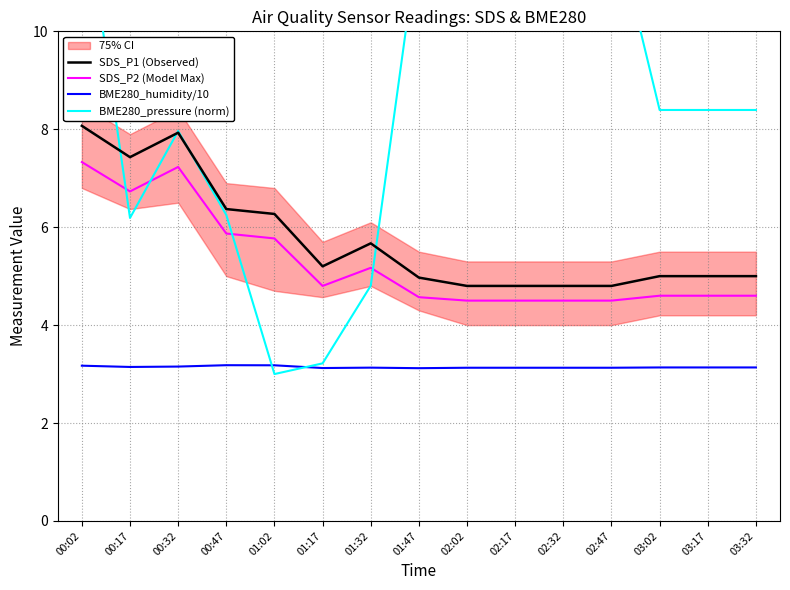

What is the highest value of the BME280_humidity/10 series?

3.2